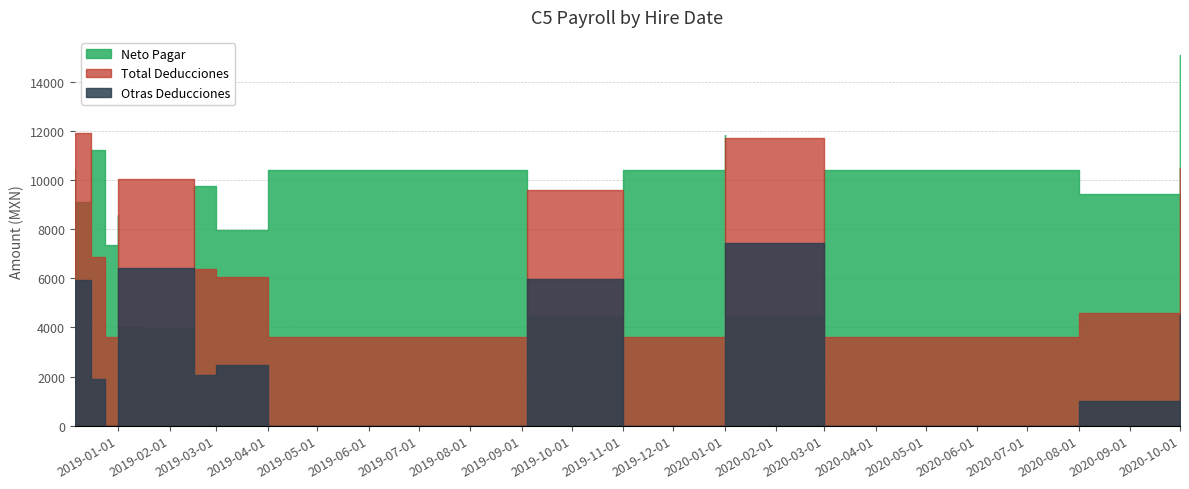

What is the sum of the Neto Pagar values at 2018-12-06 and 2019-09-01?

15854.4